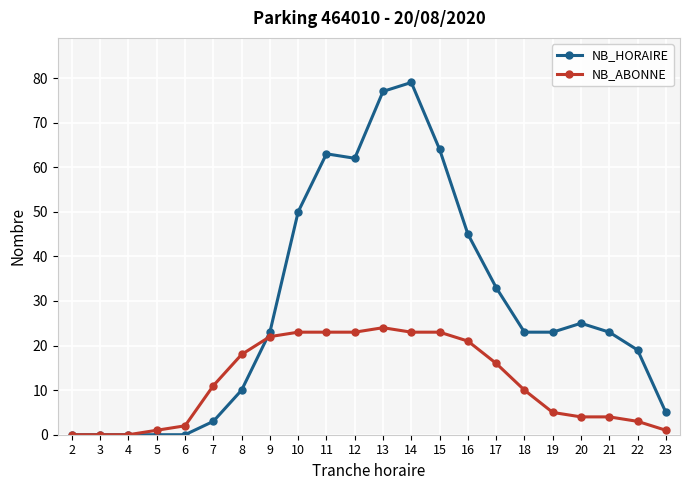

True or false: NB_ABONNE and NB_HORAIRE cross at least once.

True